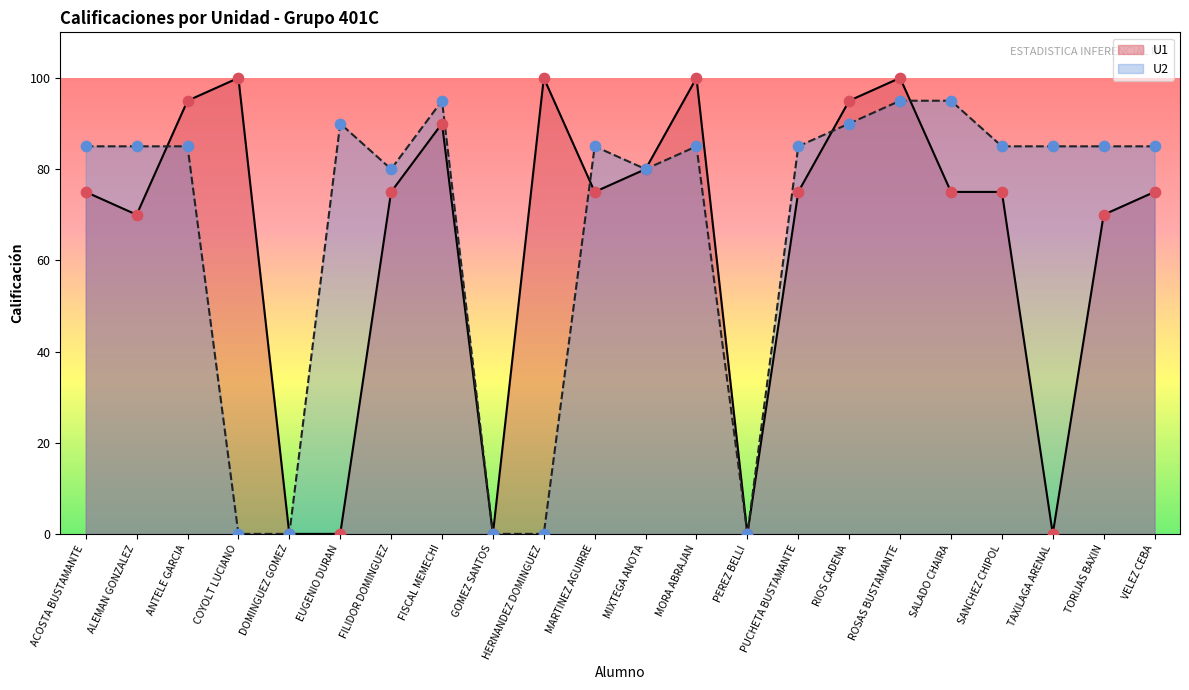

At how many categories does at least one series exceed 68?

19